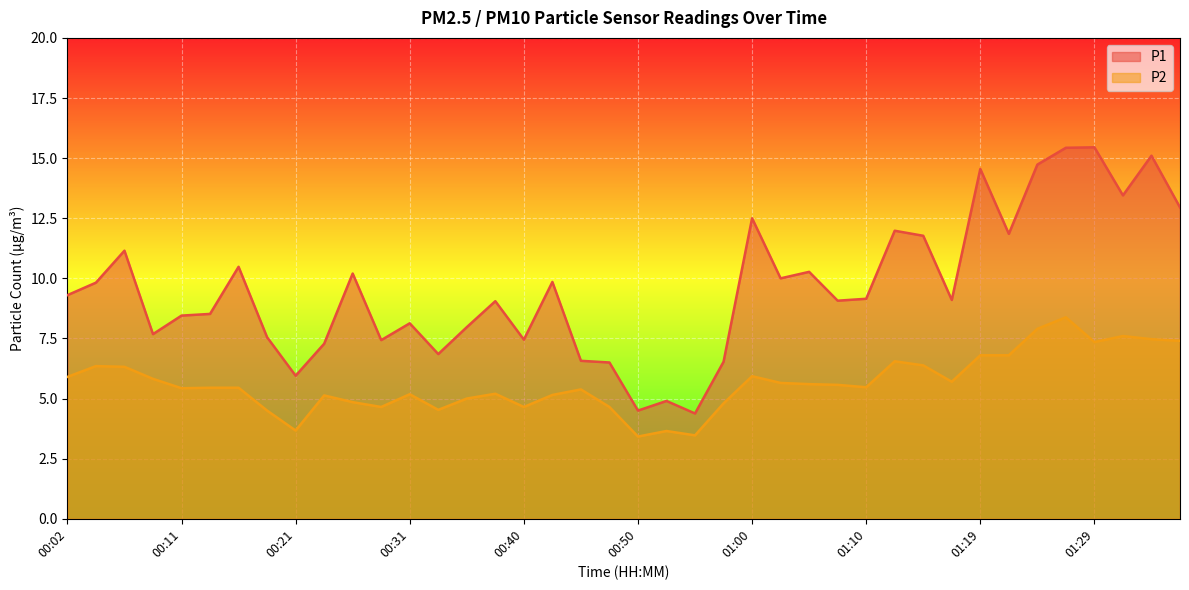

Which category has the lowest value across all series?

00:50